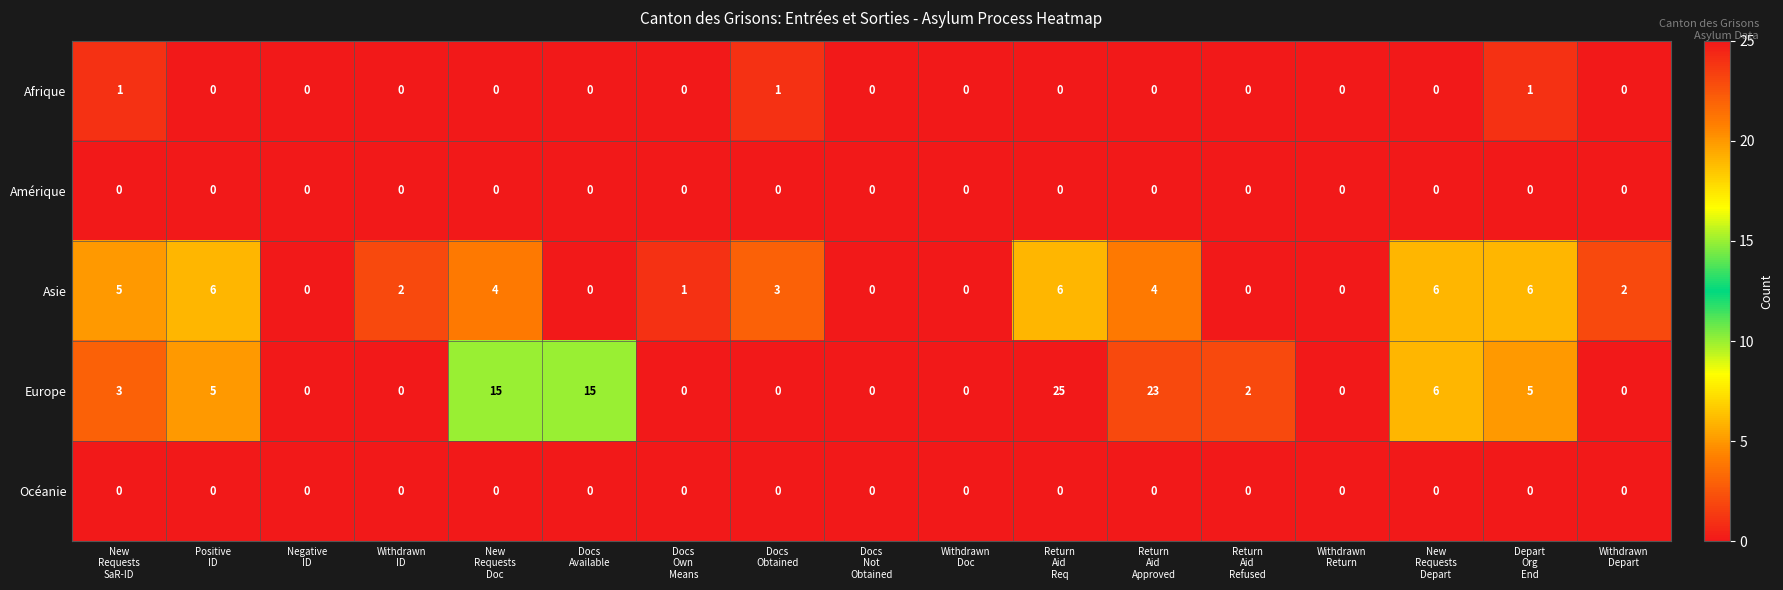

What is the greatest value displayed?

25